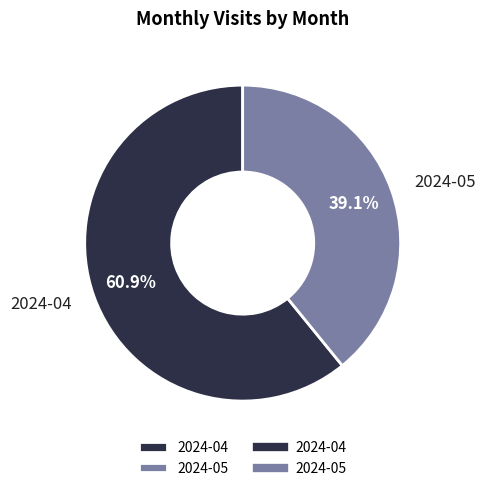

What percentage is NOT represented by 2024-04?

39.1%